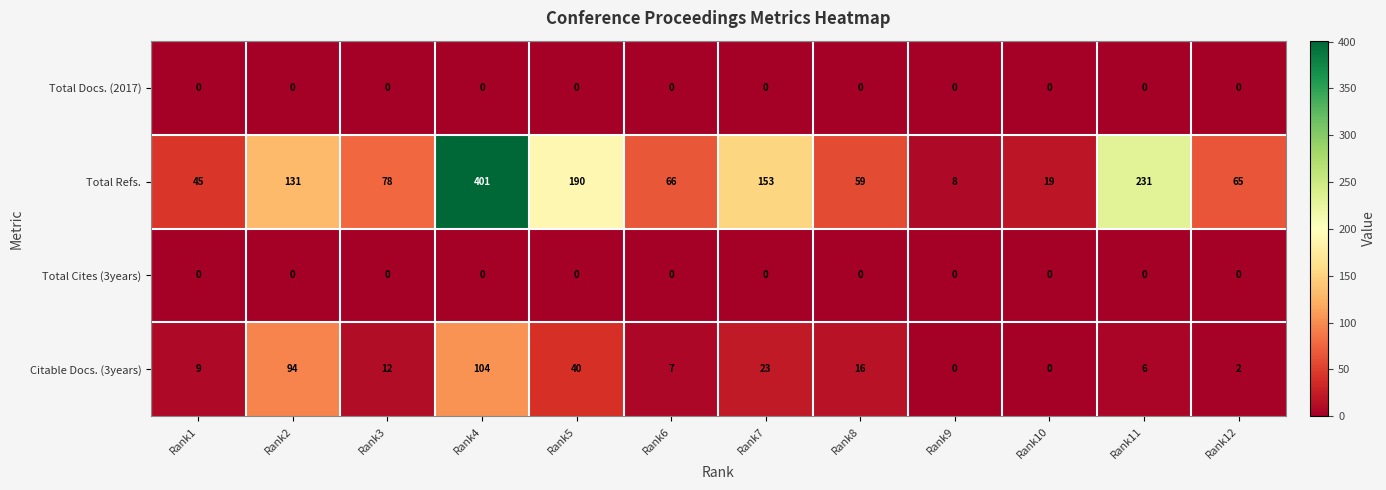

How many categories are shown in the chart?

12